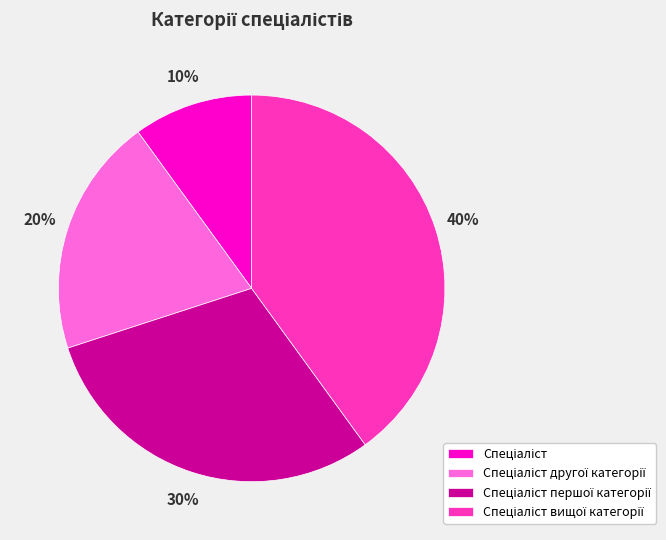

To the nearest percent, what is the average slice percentage?

25%